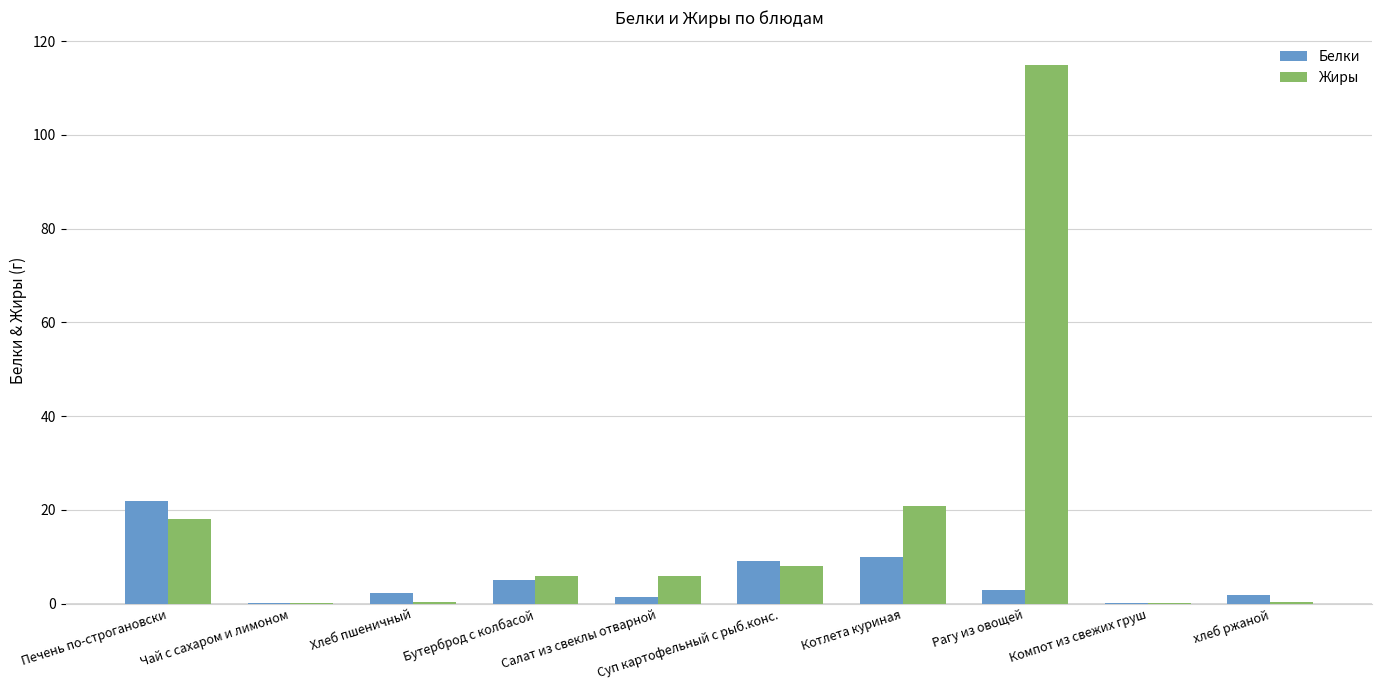

Which series changed the most between Печень по-строгановски and Рагу из овощей?

Жиры